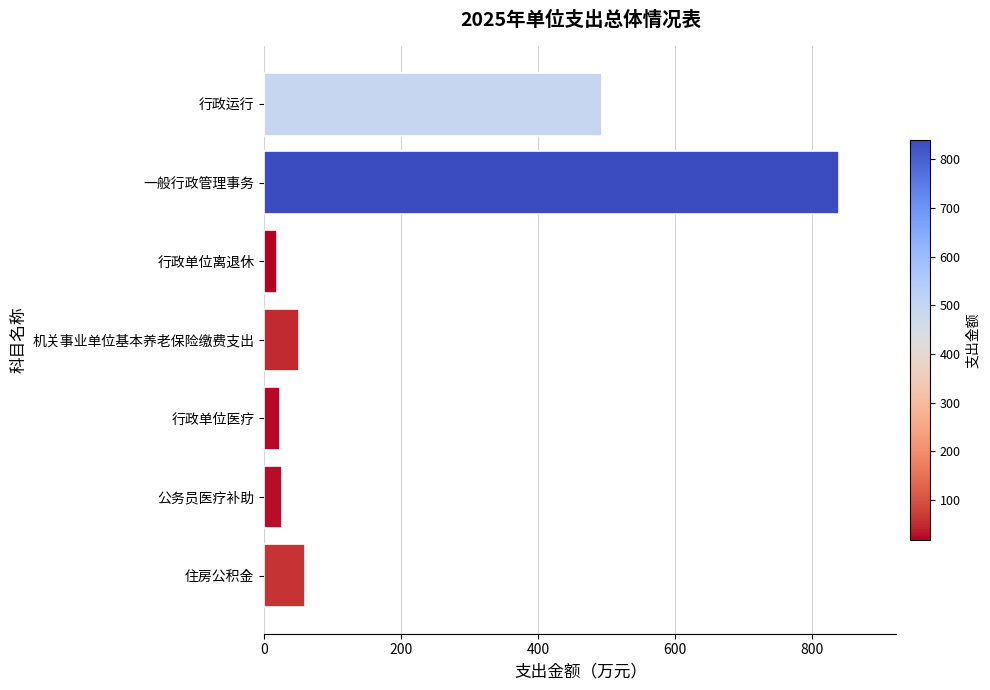

Which category has the highest value across all series?

一般行政管理事务